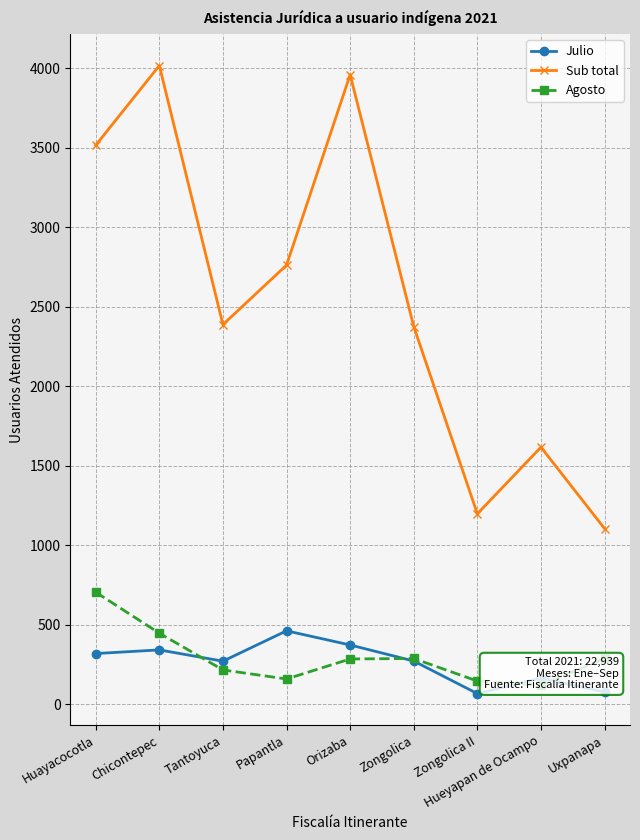

The value of Agosto at Tantoyuca is 216. True or false?

True